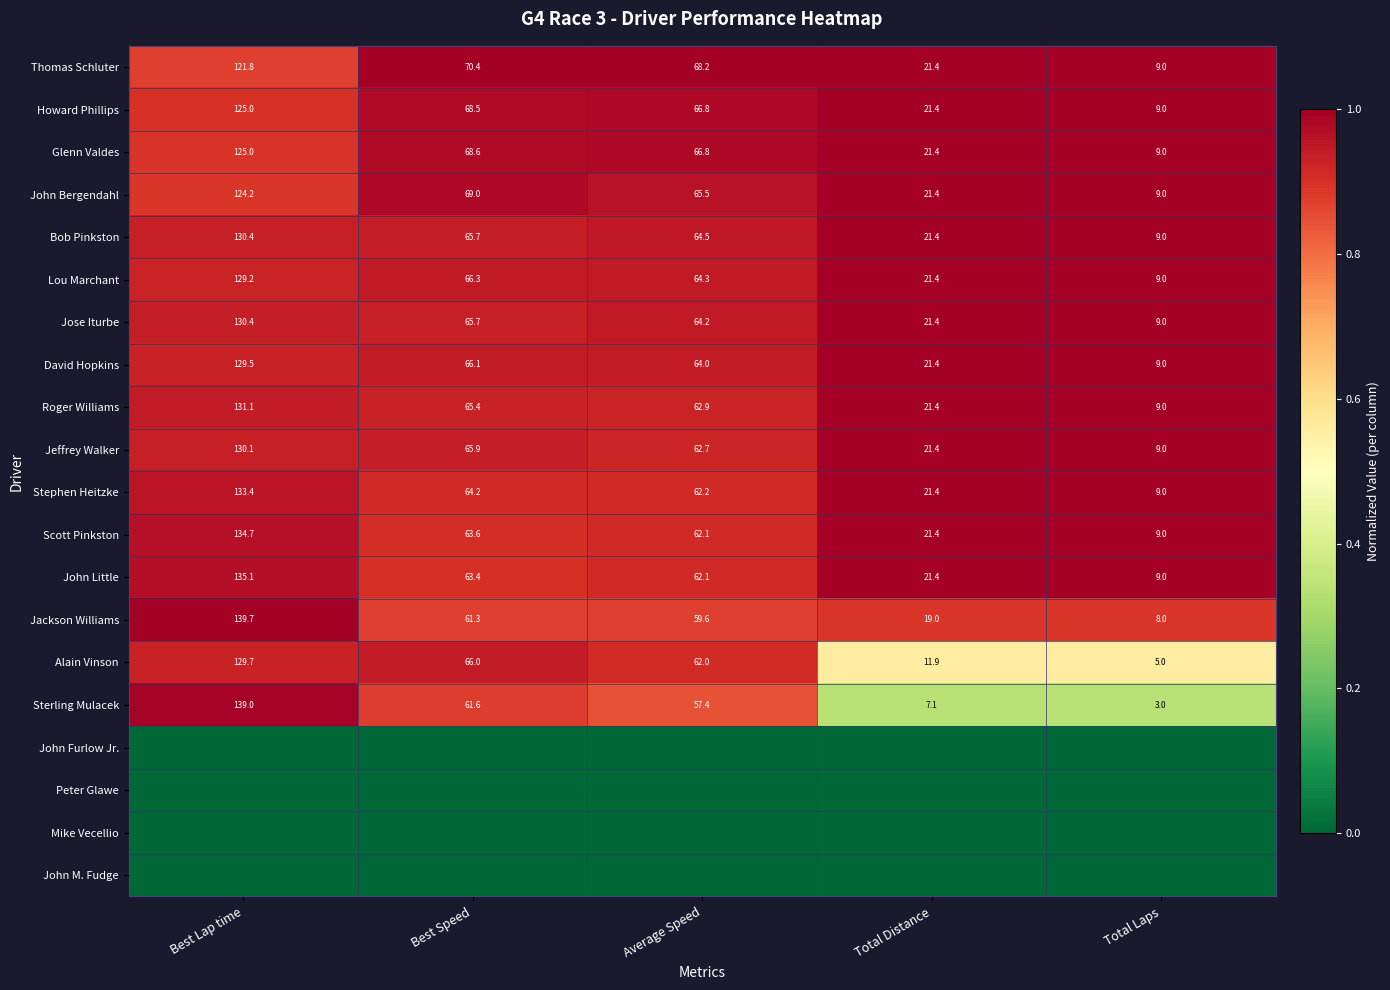

List the labels in order of Howard Phillips value, smallest first.

Total Laps, Total Distance, Average Speed, Best Speed, Best Lap time